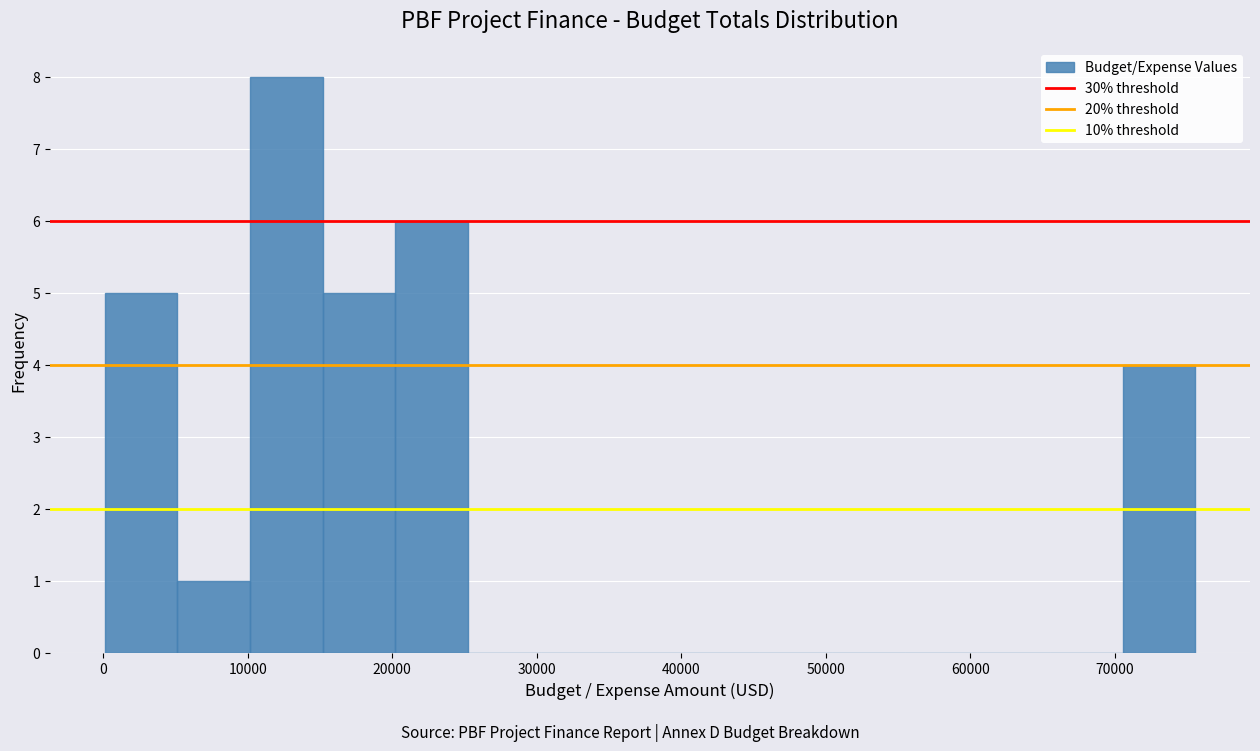

What is the height of the bar covering 0 to 5000 on the x-axis? Neither the bar edges nor the heights are printed on the chart, so give them approximately, as read against the axes.

5